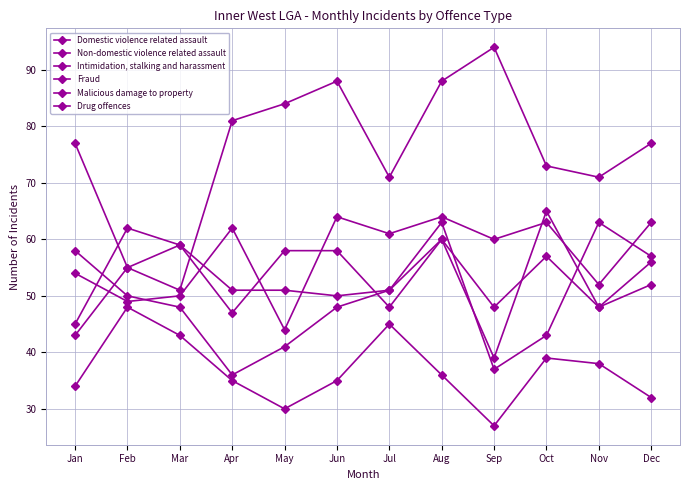

What is the maximum value for Intimidation, stalking and harassment?

62